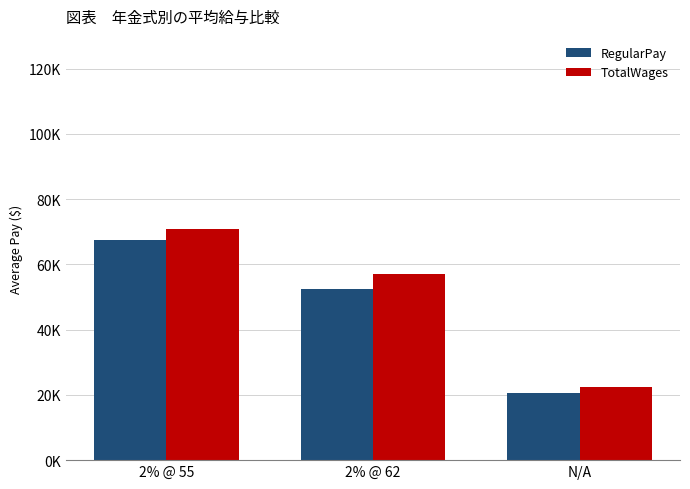

Reading left to right, extract all data points from this chart.

RegularPay: 67402.8	52434.1	20716.7
TotalWages: 70690.4	56913.7	22278.7